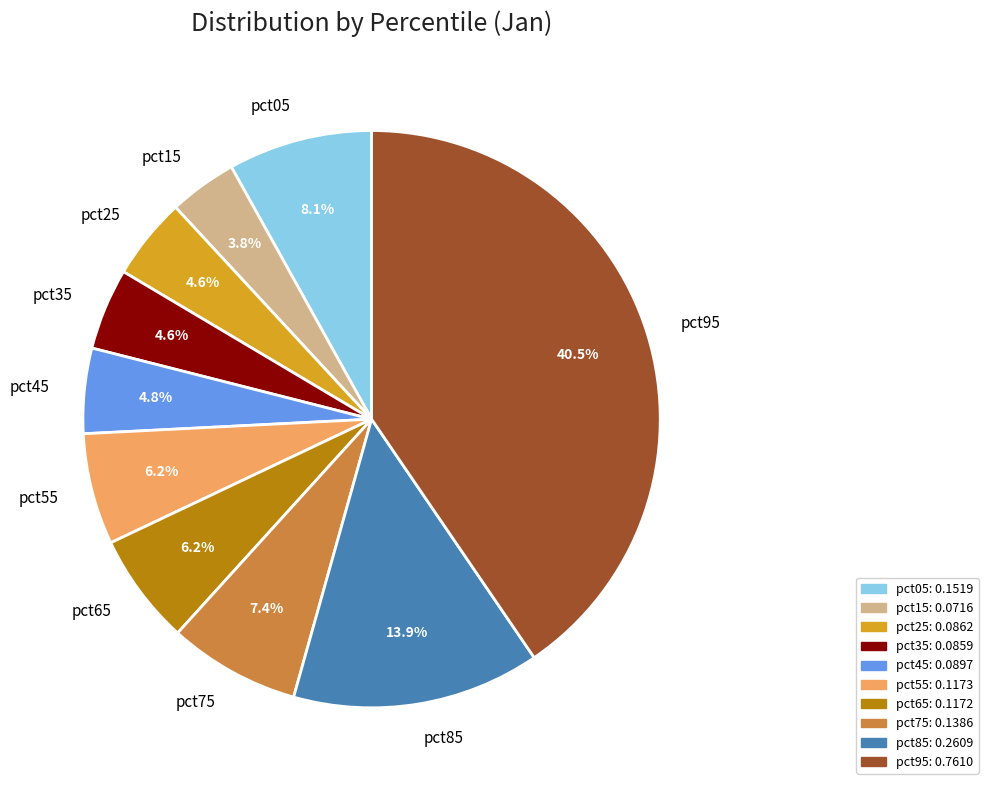

What is the largest slice in the pie chart?

pct95